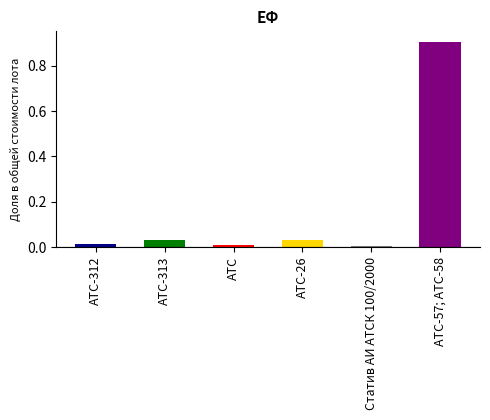

The value at Статив АИ АТСК 100/2000 is 0.0. True or false?

False